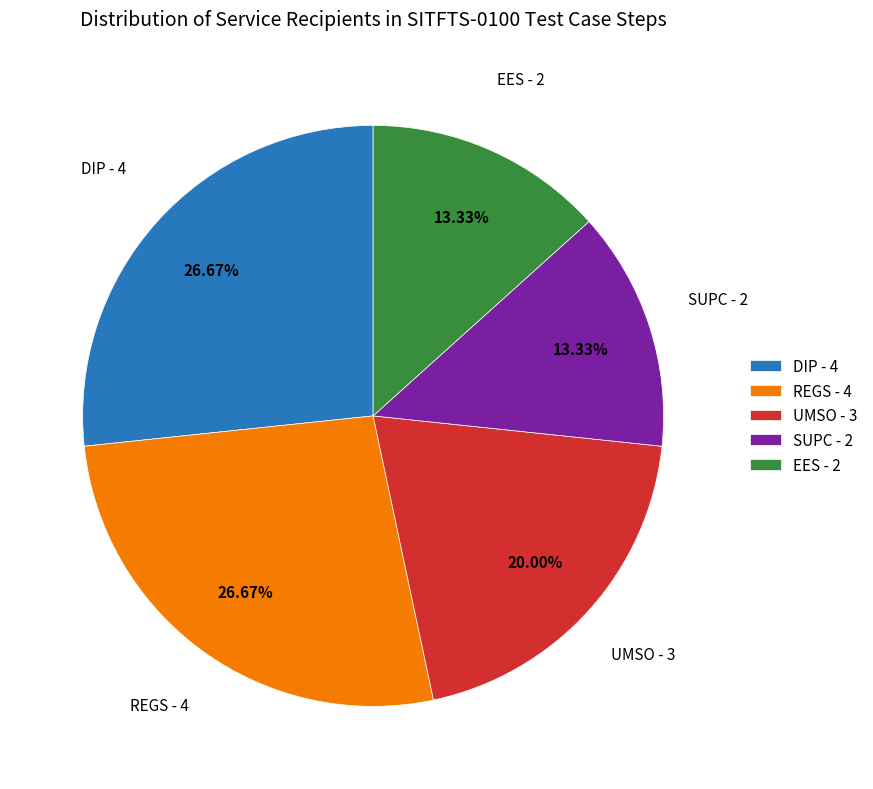

To the nearest percent, what is the difference between the largest and smallest slice percentages?

13%